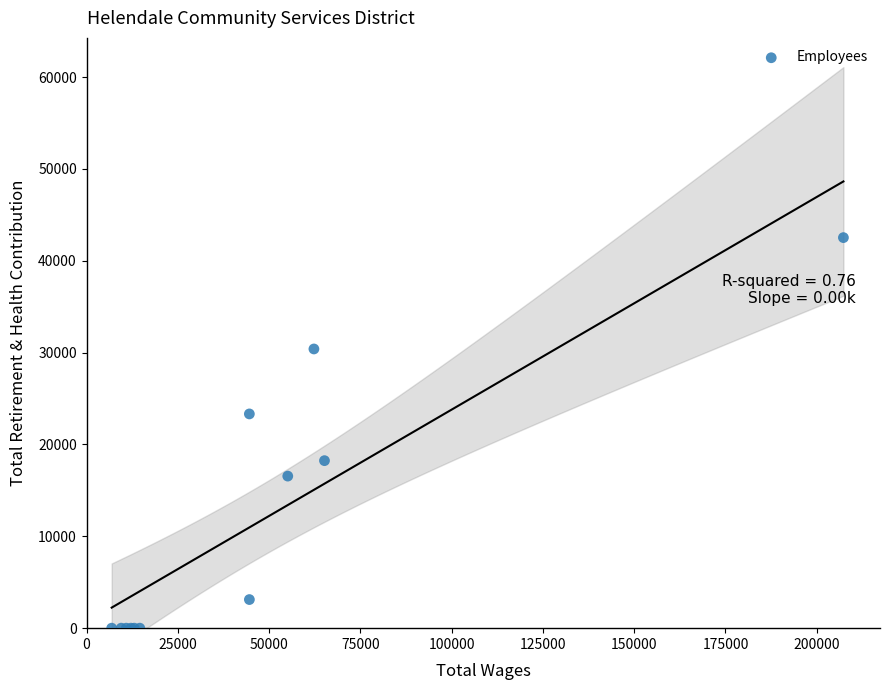

What Y value in the scatter plot is closest to 21264?

23329